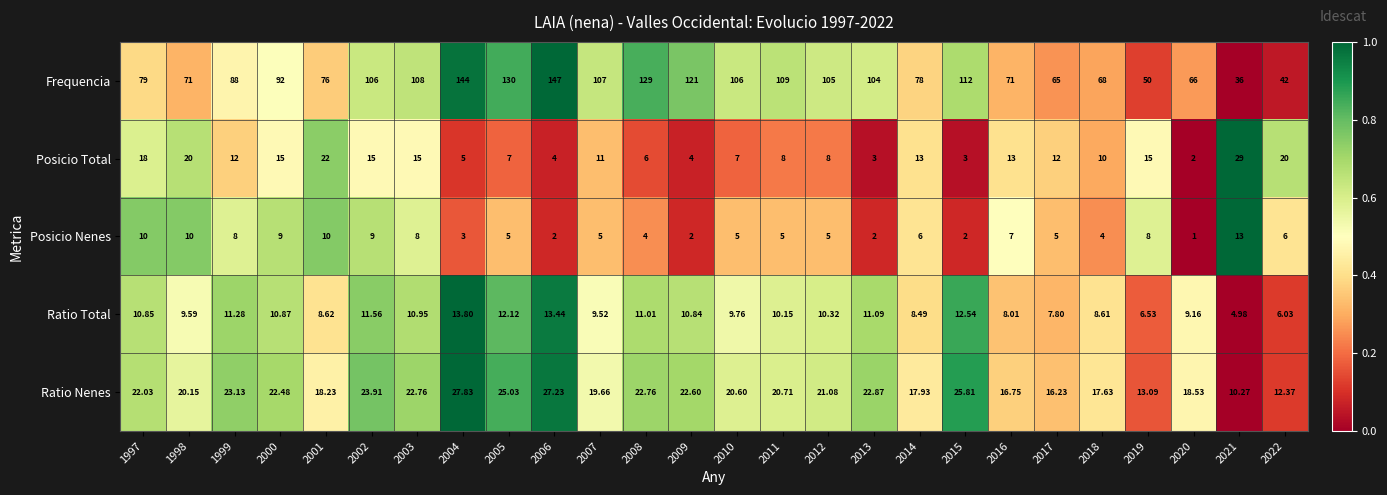

At which category does the chart reach its minimum across all series?

2020